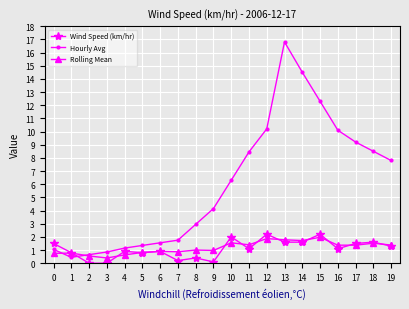

What is the value of the Hourly Avg point at the 20th from the left?

7.8